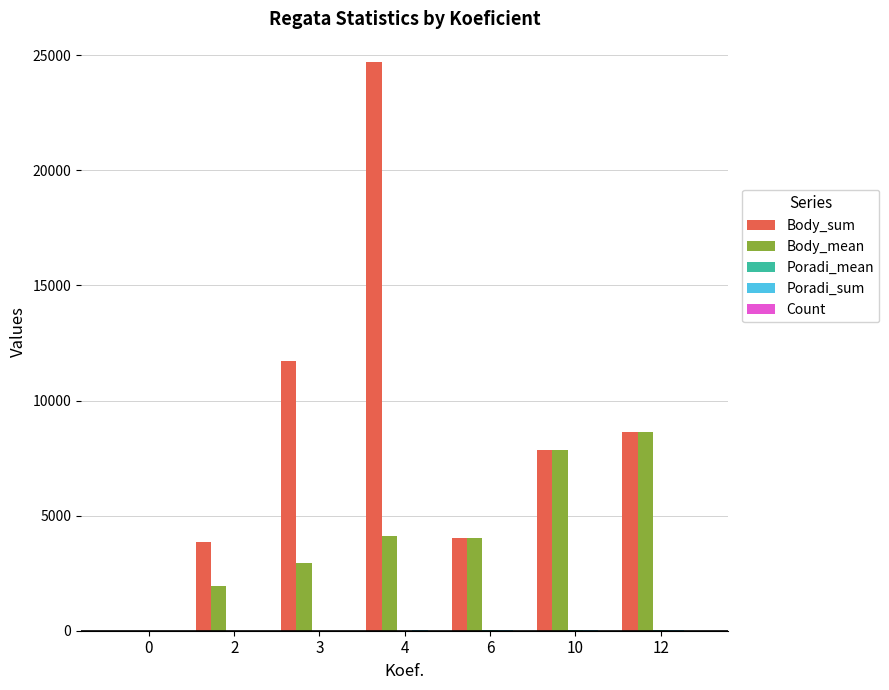

Are the bars horizontal?

No